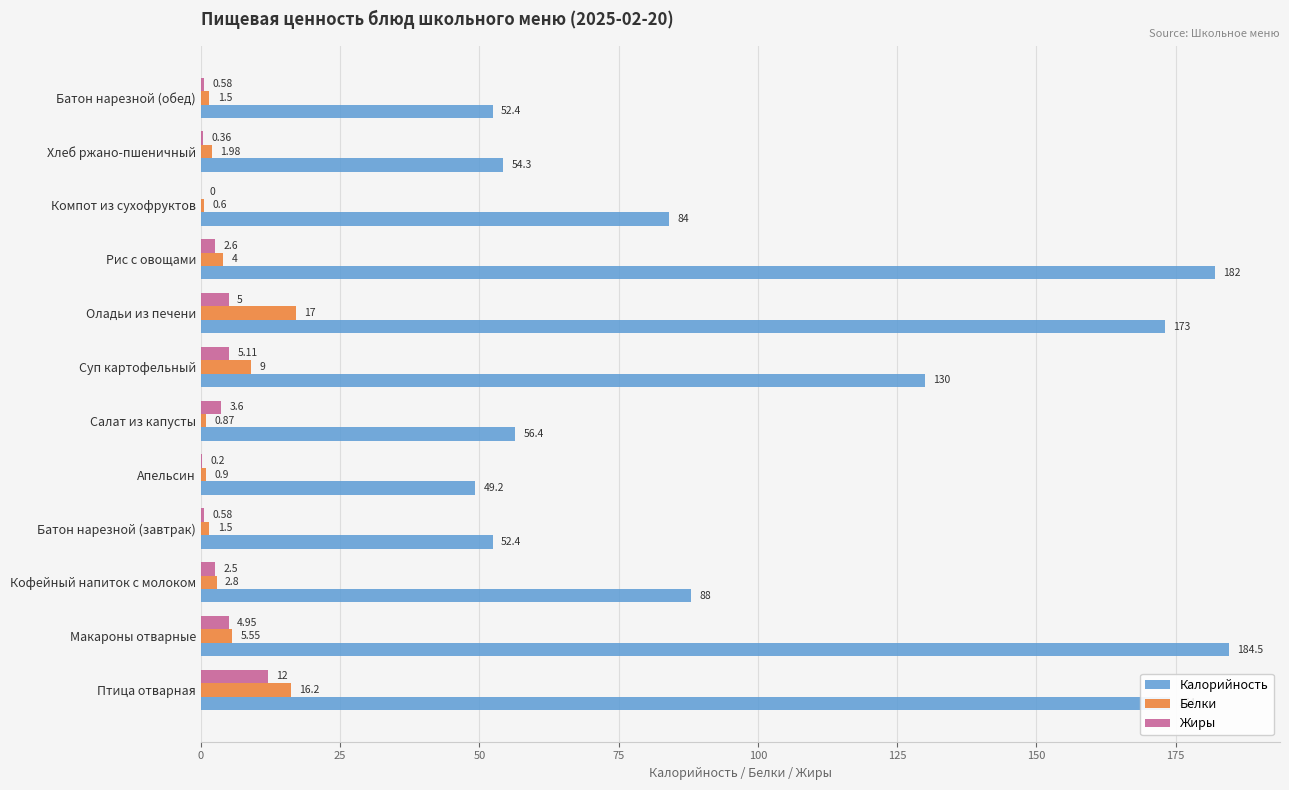

Is the value of Калорийность at Батон нарезной (завтрак) greater than the value of Белки at Апельсин?

Yes